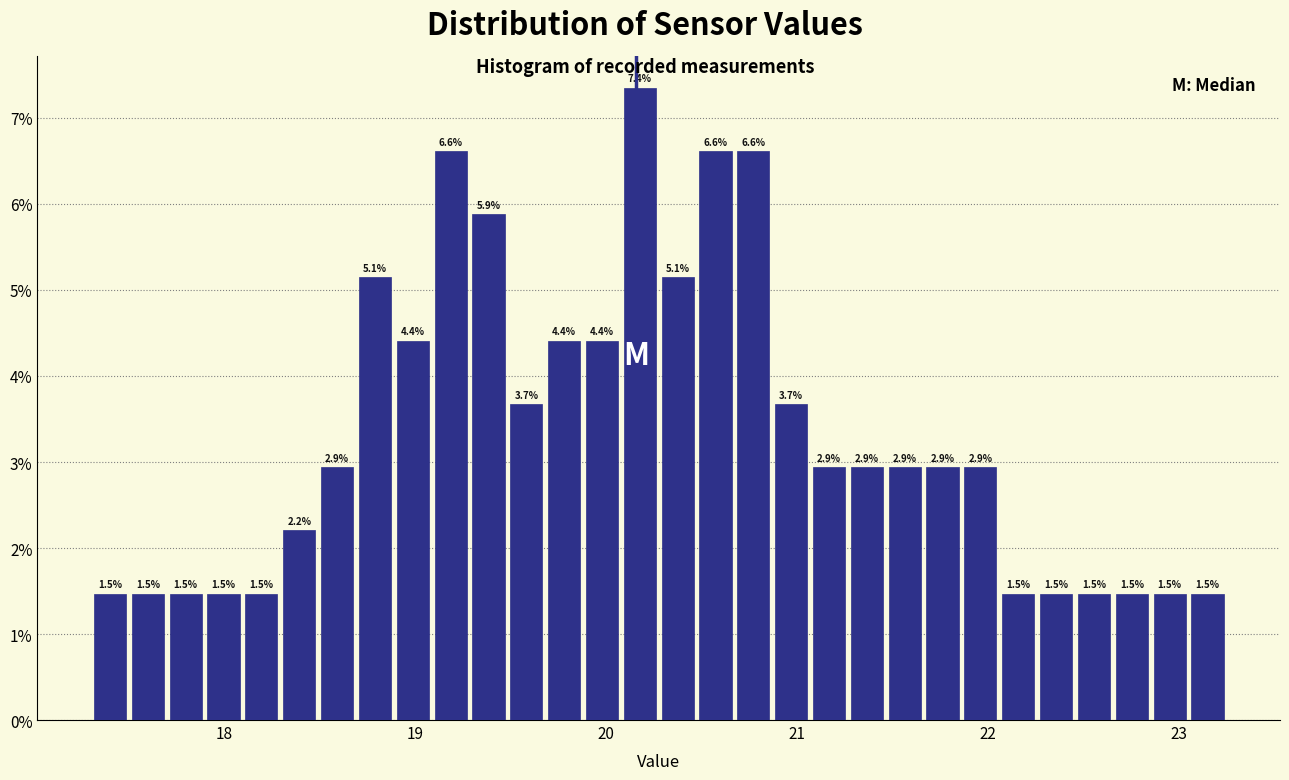

Around what value on the x-axis is the tallest bar? Give the approximate position of its centre, as read against the axis.

20.2